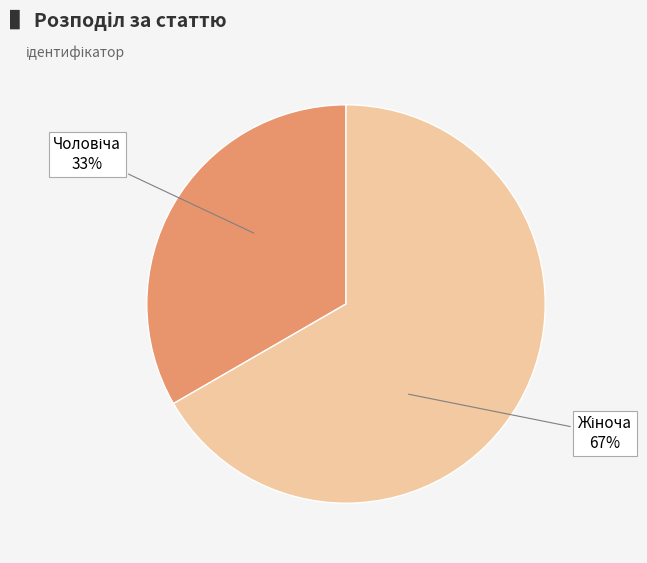

Is there a majority slice in this chart?

Yes